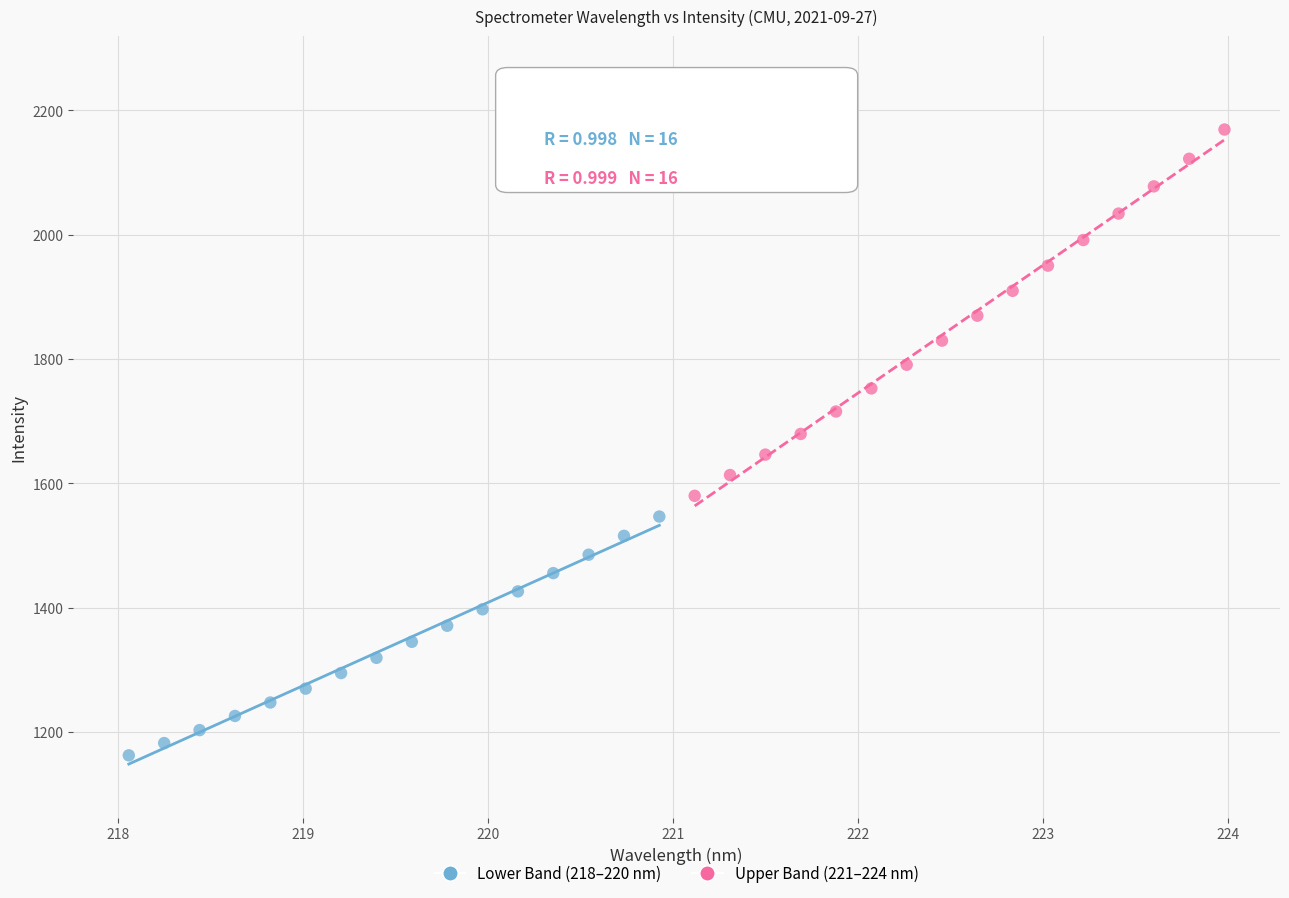

Which series reaches the minimum Y coordinate?

Lower Band (218–220 nm)